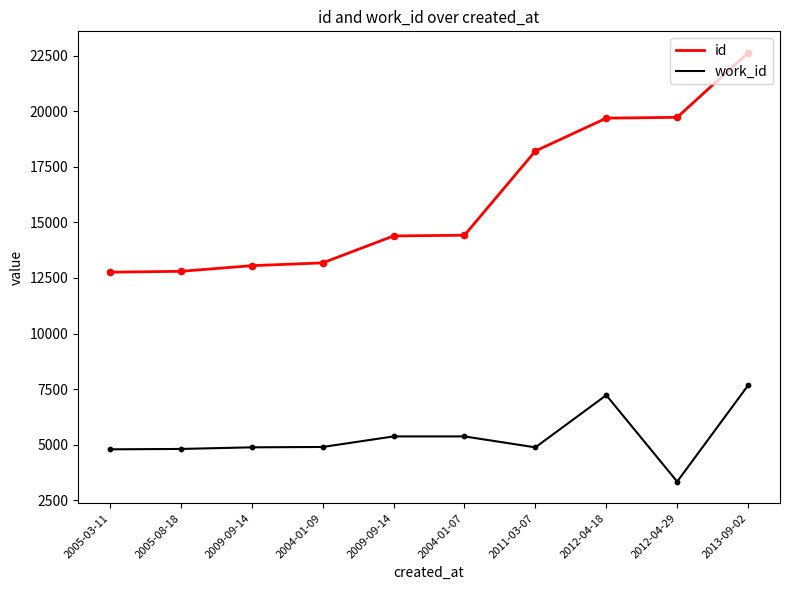

What is the total value across all series at 2005-03-11?

17546